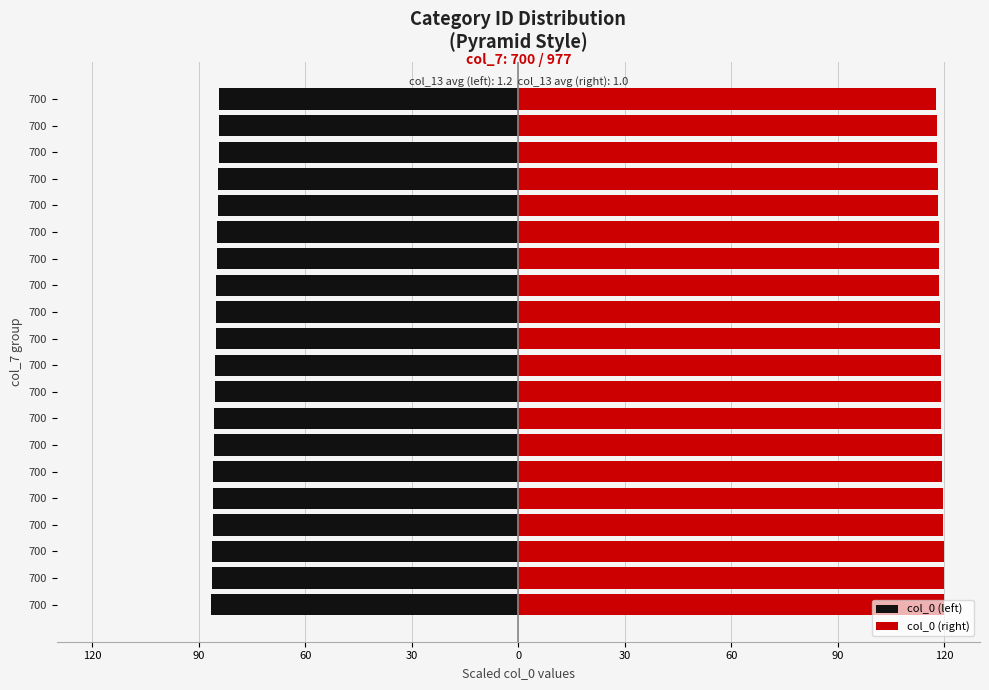

Are the bars grouped side by side (vs. stacked)?

Yes